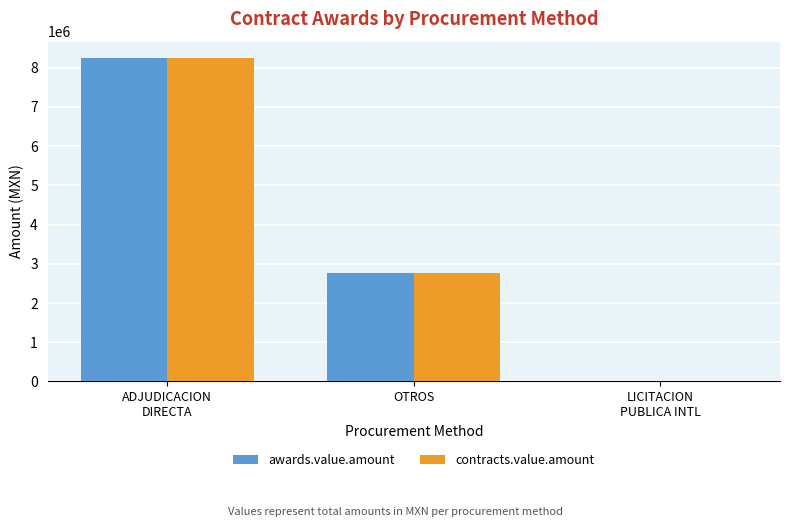

Reading left to right, list all the values displayed in this chart.

awards.value.amount: 8250001.8	2775108.0	1676.5
contracts.value.amount: 8250001.8	2775108.0	1676.5